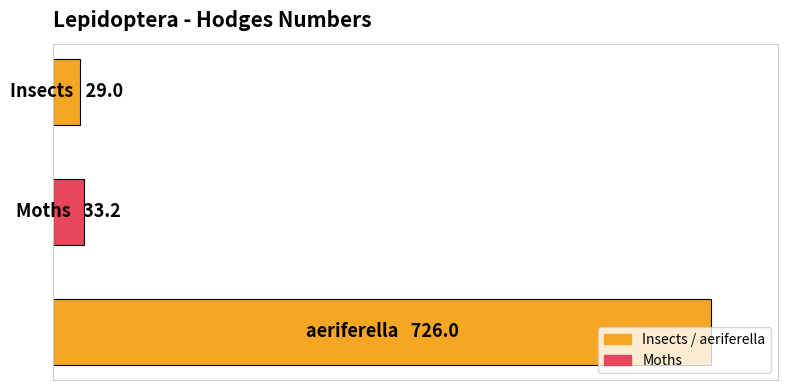

List the labels in order of value, smallest first.

0, 1, 2